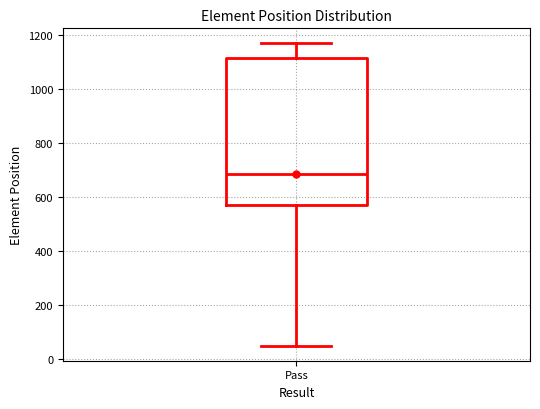

Transcribe this box plot: give where the median line is, the range the box spans, and where the two whiskers end, as read against the y-axis. The values are not printed on the chart, so give them approximately, as read against the axis.

median 680, box 580 to 1120, whiskers 40 to 1180